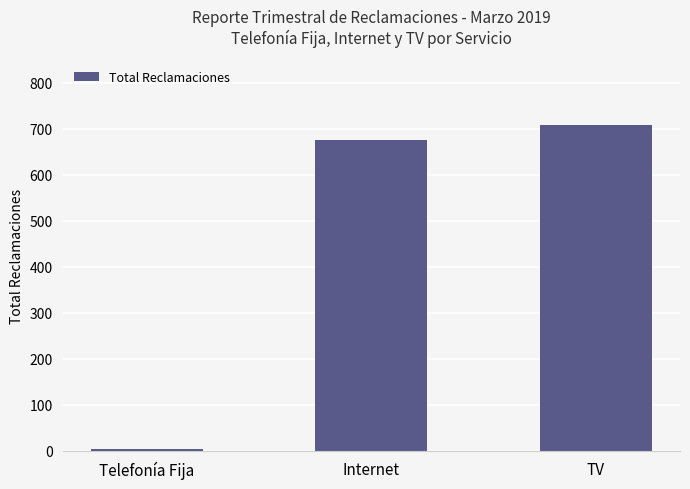

What is the maximum value shown in the chart?

708